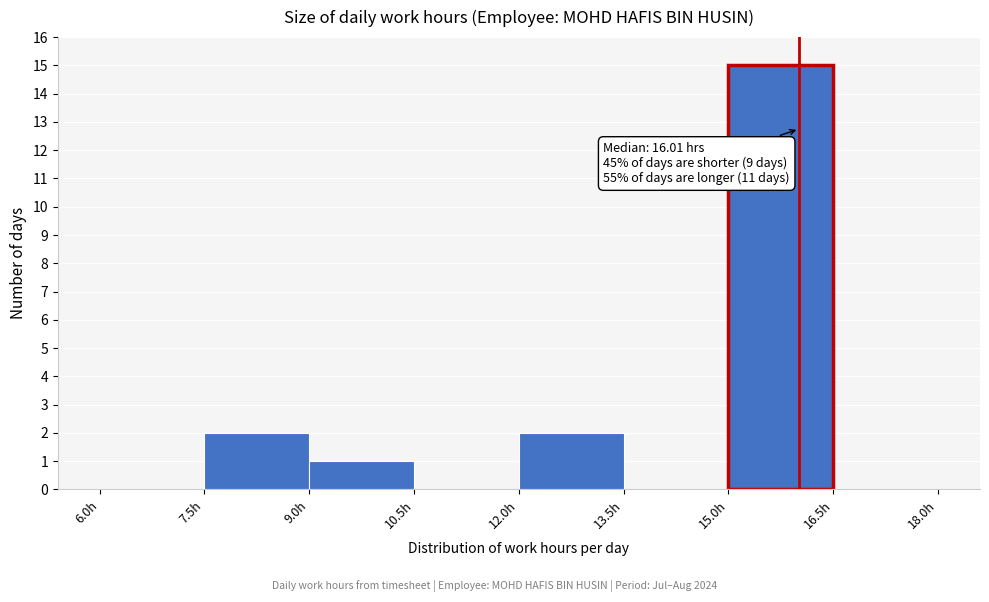

Which range on the x-axis has the tallest bar?

15.0 to 16.5